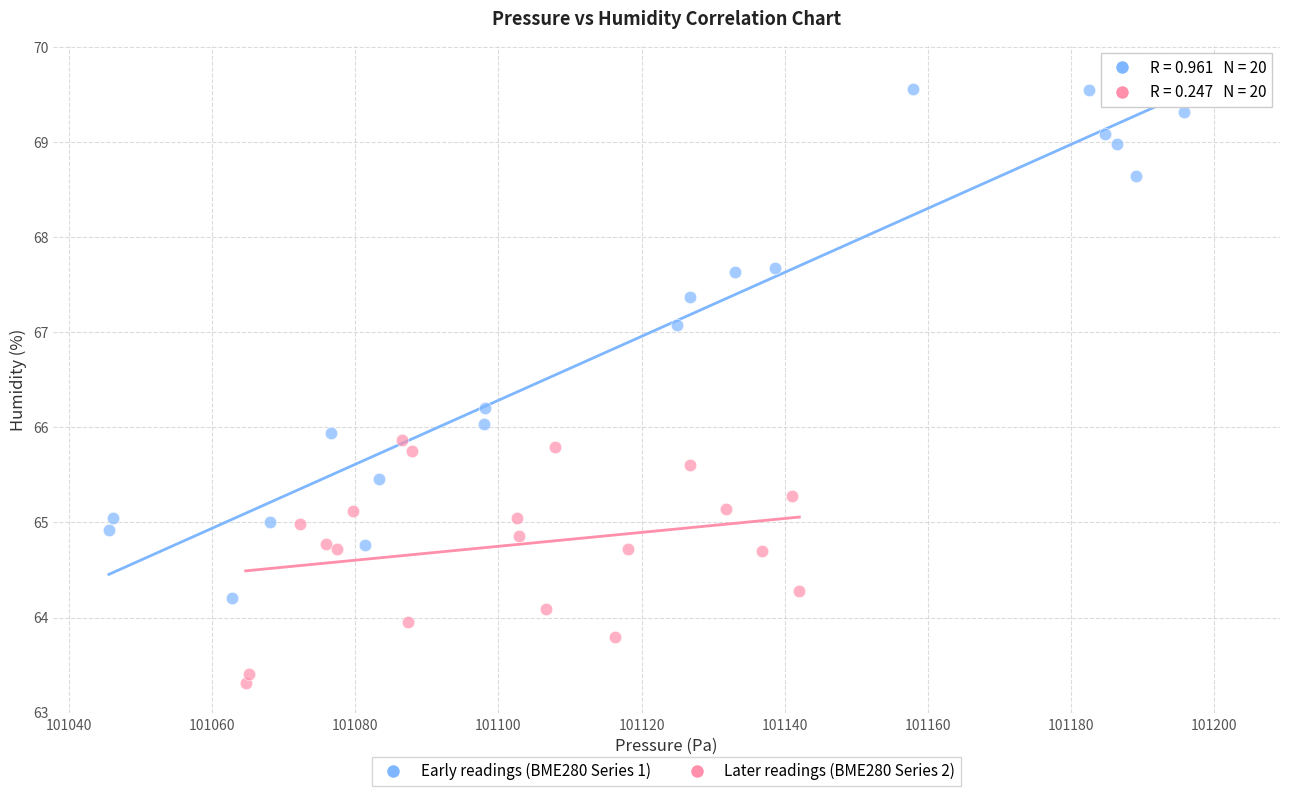

What are all the series names shown in the legend?

Early readings (BME280 Series 1), Later readings (BME280 Series 2)